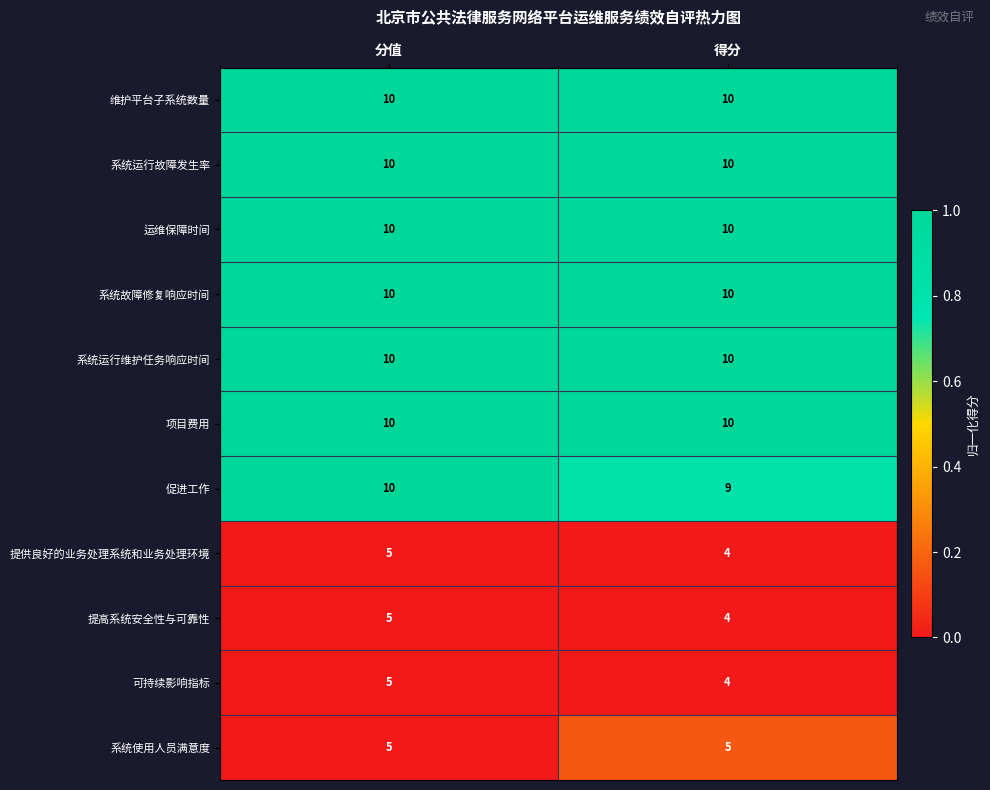

Reading left to right, list all the values displayed in this chart.

维护平台子系统数量: 分值=10	得分=10
系统运行故障发生率: 分值=10	得分=10
运维保障时间: 分值=10	得分=10
系统故障修复响应时间: 分值=10	得分=10
系统运行维护任务响应时间: 分值=10	得分=10
项目费用: 分值=10	得分=10
促进工作: 分值=10	得分=9
提供良好的业务处理系统和业务处理环境: 分值=5	得分=4
提高系统安全性与可靠性: 分值=5	得分=4
可持续影响指标: 分值=5	得分=4
系统使用人员满意度: 分值=5	得分=5